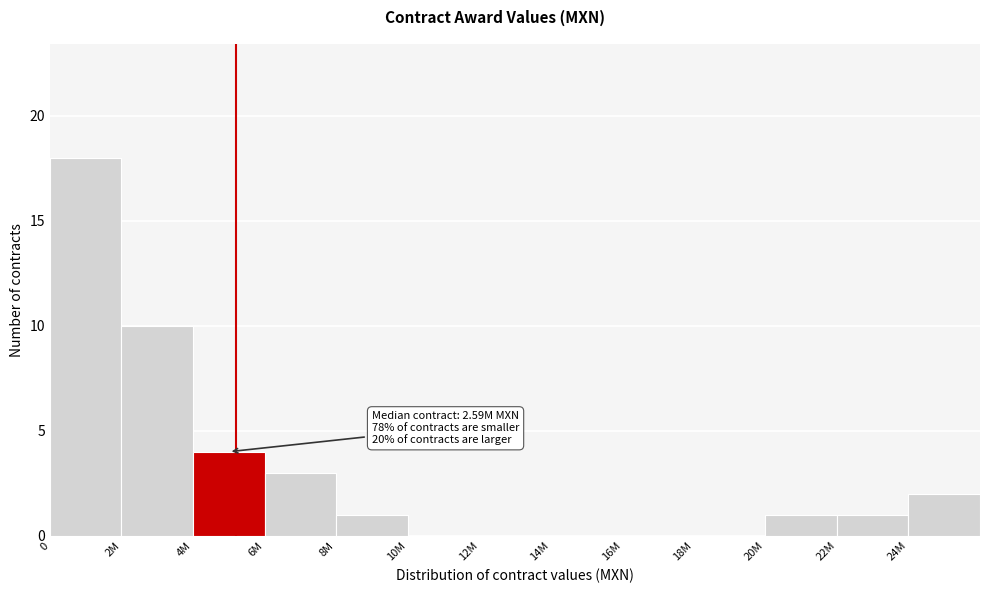

Reading left to right, list all the values displayed in this chart.

0=18	2M=10	4M=4	6M=3	8M=1	10M=0	12M=0	14M=0	16M=0	18M=0	20M=1	22M=1	24M=2